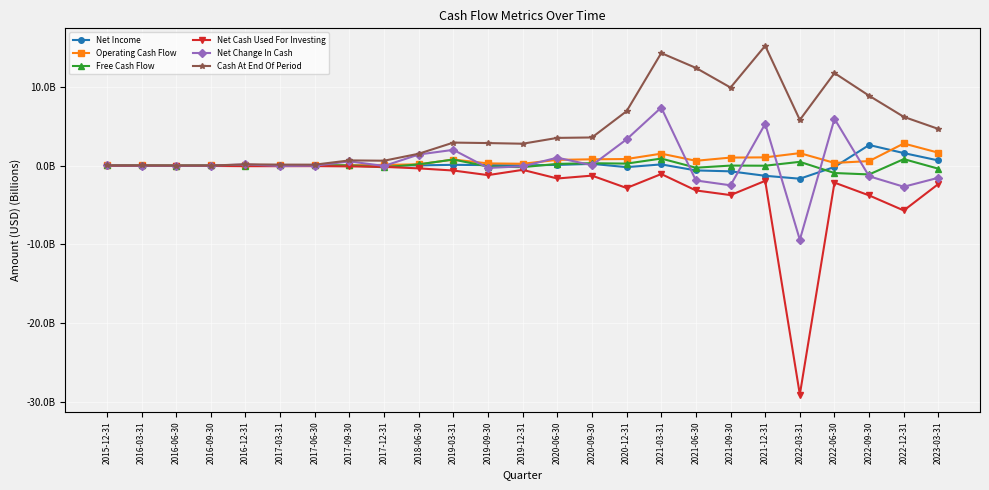

What is the difference between the highest and lowest values at 2019-03-31?

3.5